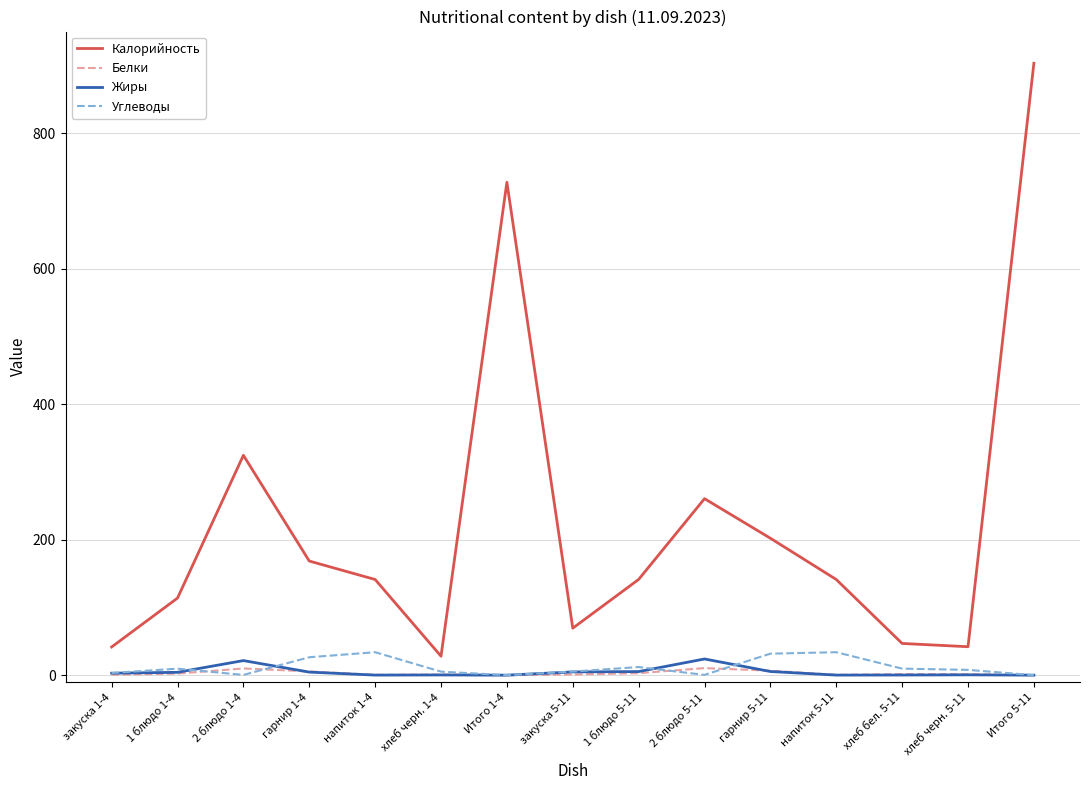

How many values in the Калорийность series are below 141?

6